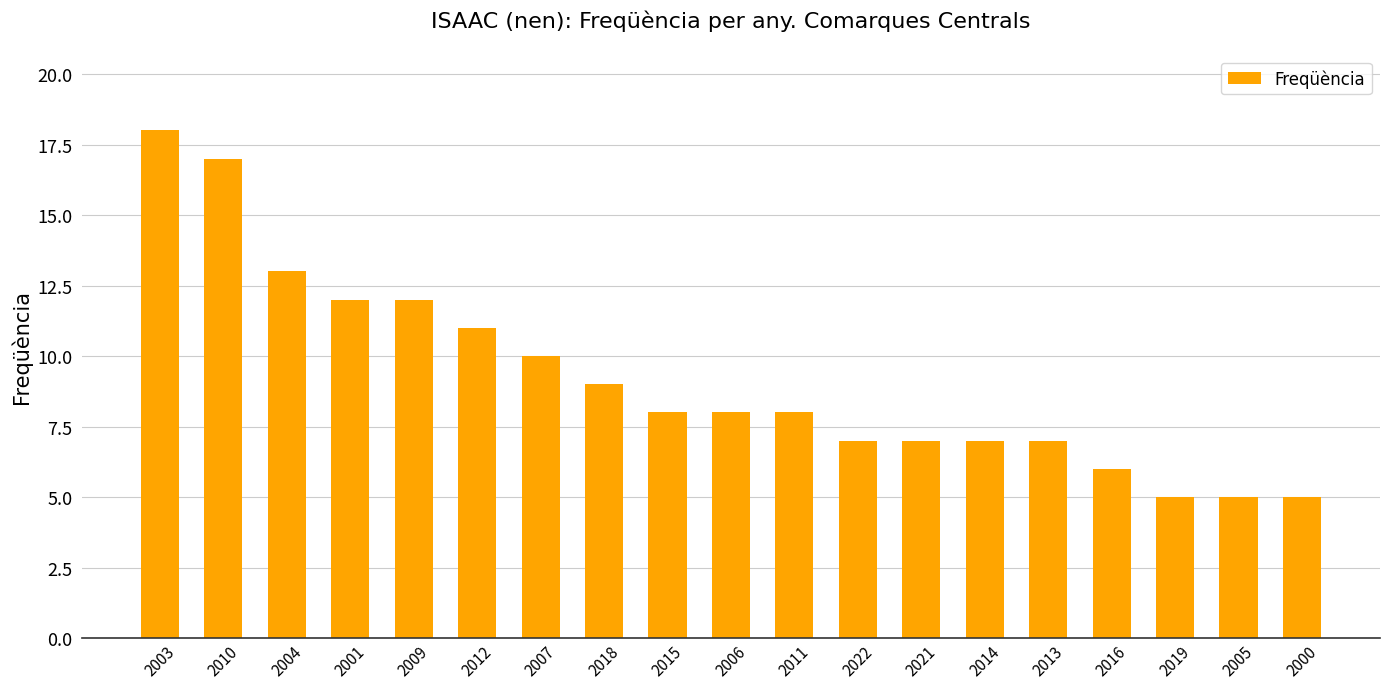

What is the smallest value displayed?

5